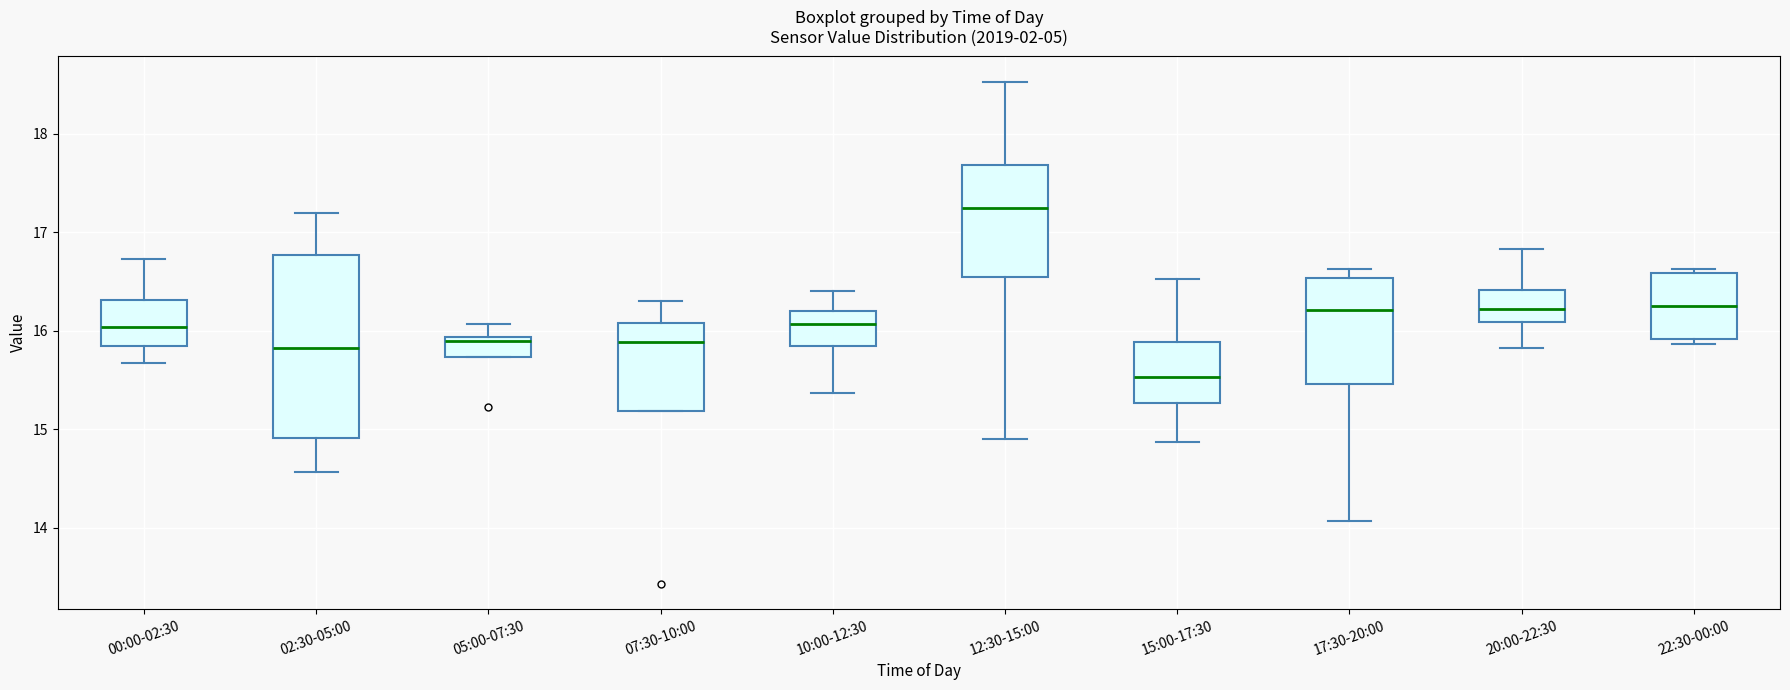

Reading left to right, read every box against the y-axis: the position of its median line, the range the box covers, and the ends of its whiskers. The values are not printed on the chart, so give them approximately, as read against the axis.

00:00-02:30: median 16.0, box 15.8 to 16.3, whiskers 15.7 to 16.7
02:30-05:00: median 15.8, box 14.9 to 16.8, whiskers 14.6 to 17.2
05:00-07:30: median 15.9 (just below the box's upper edge), box 15.7 to 15.9, whiskers 15.7 to 16.1
07:30-10:00: median 15.9, box 15.2 to 16.1, whiskers 15.2 to 16.3
10:00-12:30: median 16.1, box 15.8 to 16.2, whiskers 15.4 to 16.4
12:30-15:00: median 17.3, box 16.6 to 17.7, whiskers 14.9 to 18.5
15:00-17:30: median 15.5, box 15.3 to 15.9, whiskers 14.9 to 16.5
17:30-20:00: median 16.2, box 15.5 to 16.5, whiskers 14.1 to 16.6
20:00-22:30: median 16.2, box 16.1 to 16.4, whiskers 15.8 to 16.8
22:30-00:00: median 16.3, box 15.9 to 16.6, whiskers 15.9 (just below the box's lower edge) to 16.6 (just above the box's upper edge)